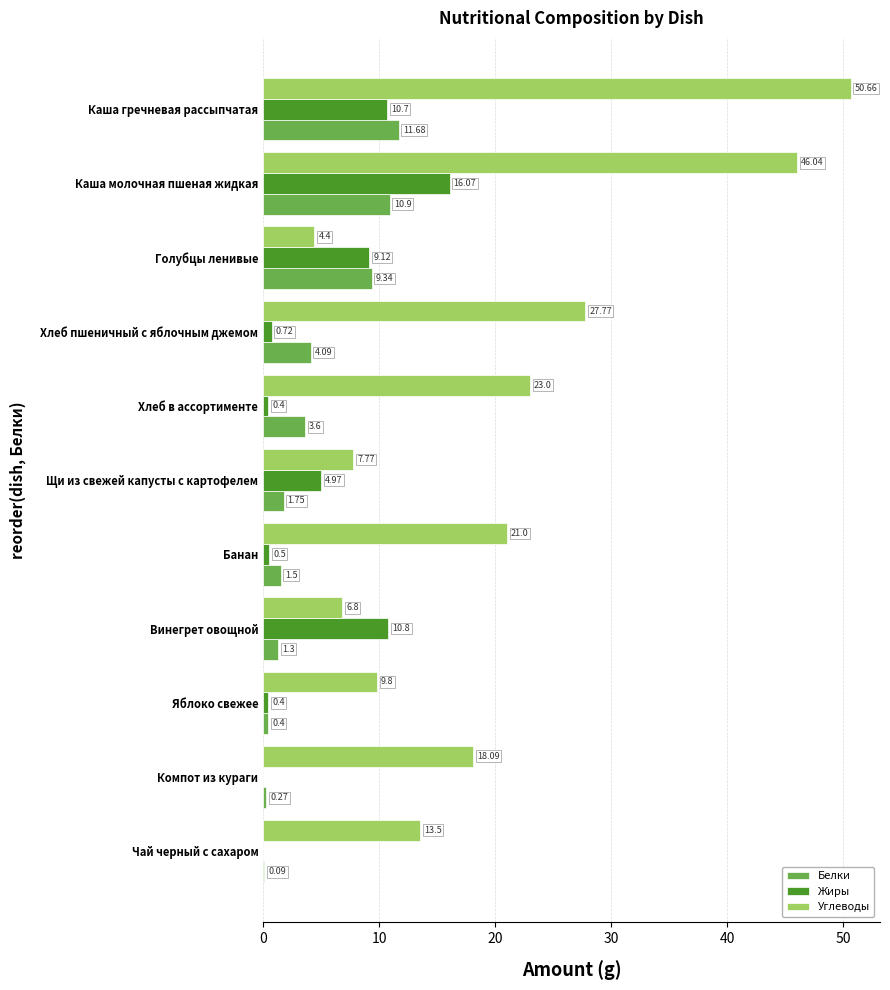

What is the total value across all series at Банан?

23.0